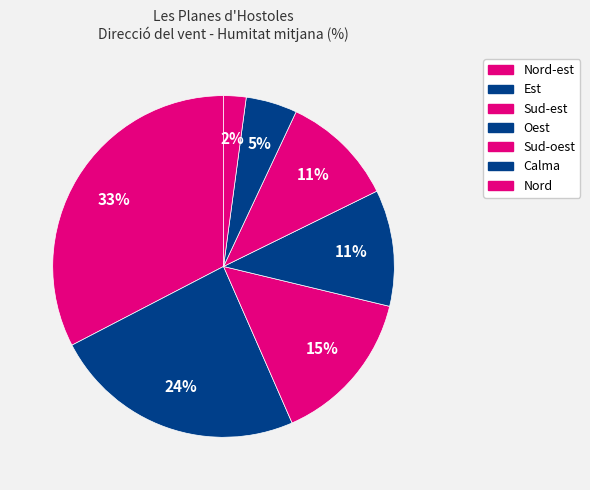

To the nearest percent, what portion does Nord-est represent?

33%